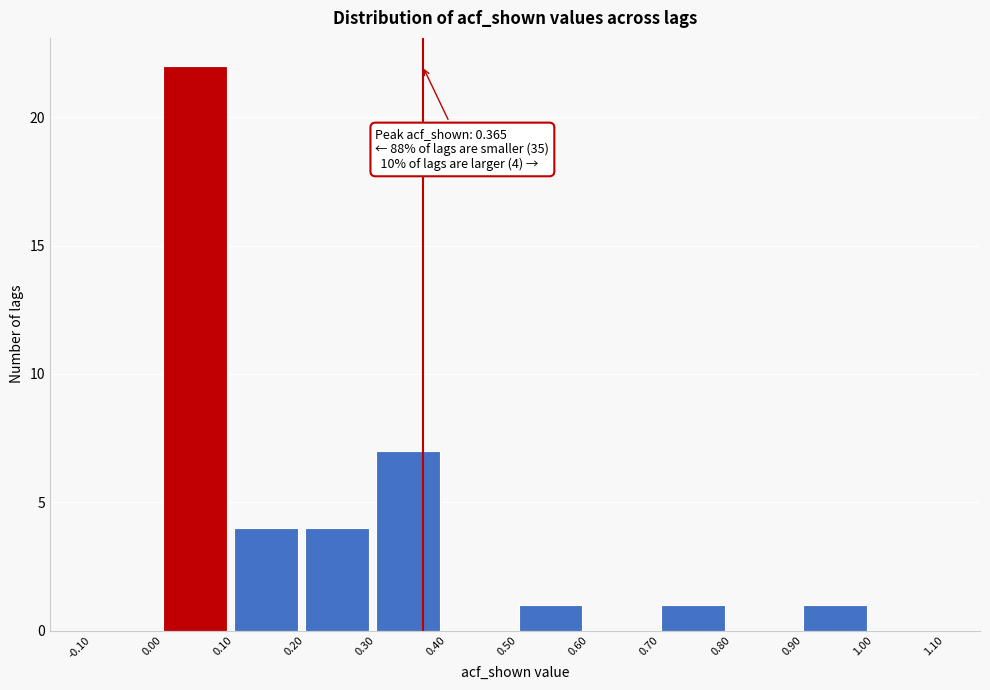

Which range on the x-axis has the tallest bar?

0.00 to 0.10